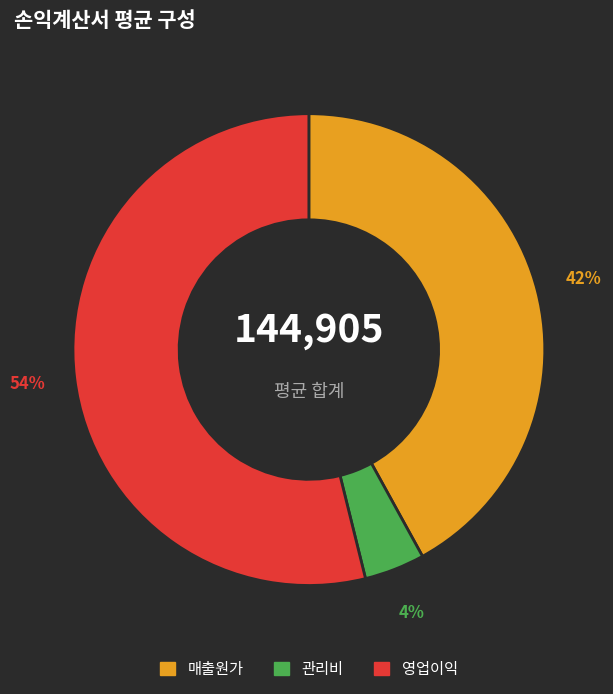

The 영업이익 slice represents 54% of the pie. True or false?

True